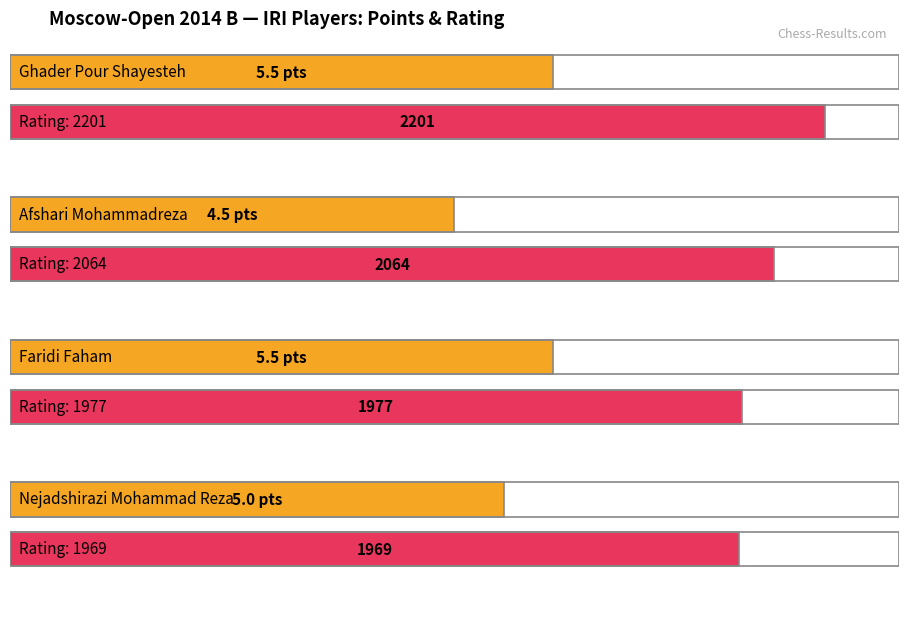

Reading left to right, list all the values displayed in this chart.

Points: 5.5	4.5	5.5	5.0
Rating: 2201.0	2064.0	1977.0	1969.0